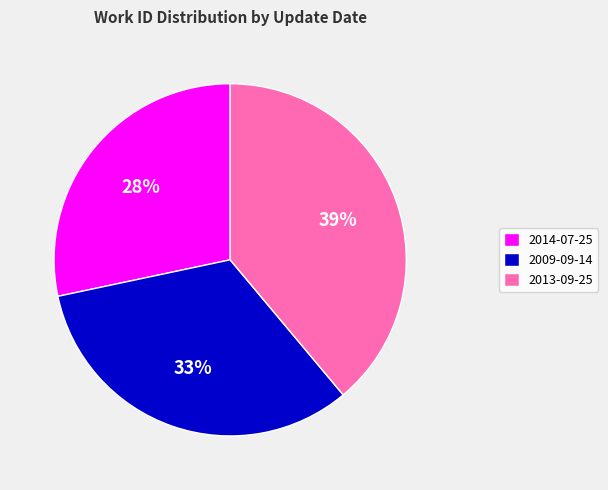

Rank the categories by value from lowest to highest.

2014-07-25, 2009-09-14, 2013-09-25